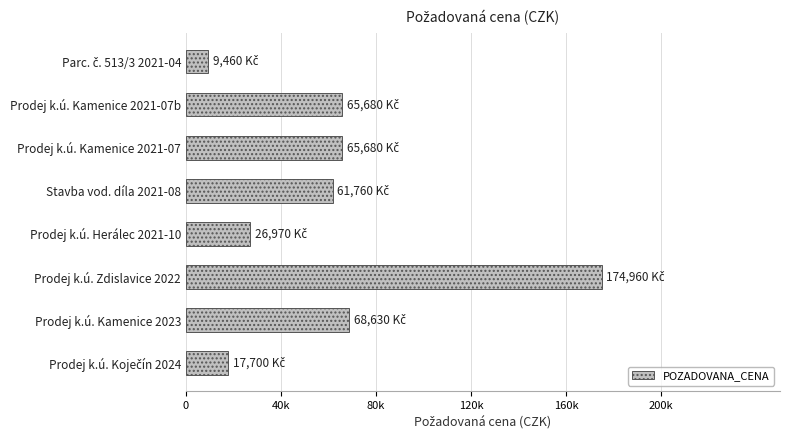

Are the bars horizontal?

Yes